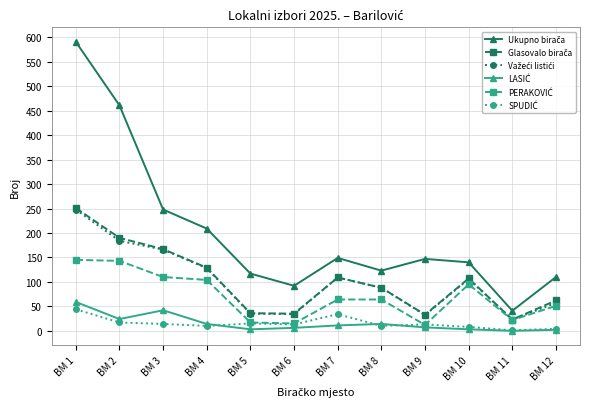

At which category is the sum across all series the highest?

BM 1